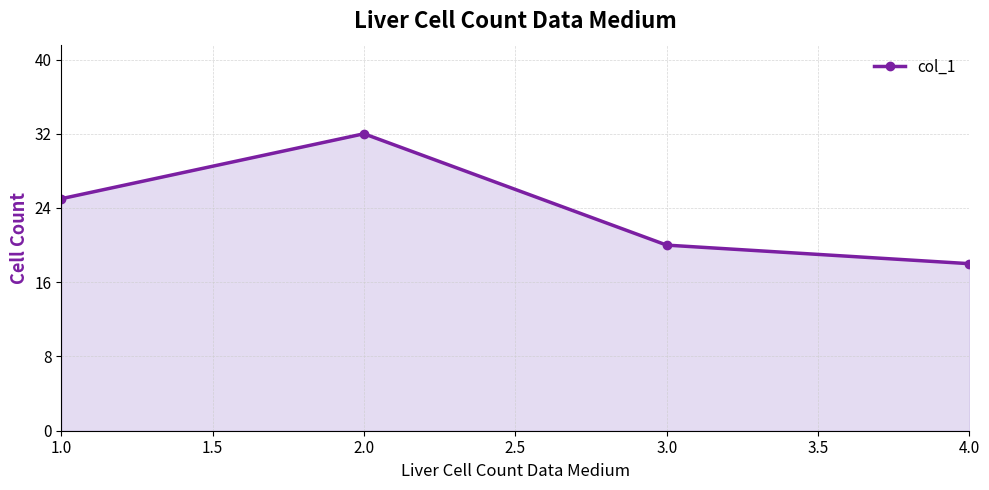

Rank the categories by value from lowest to highest.

4.0, 3.0, 1.0, 2.0